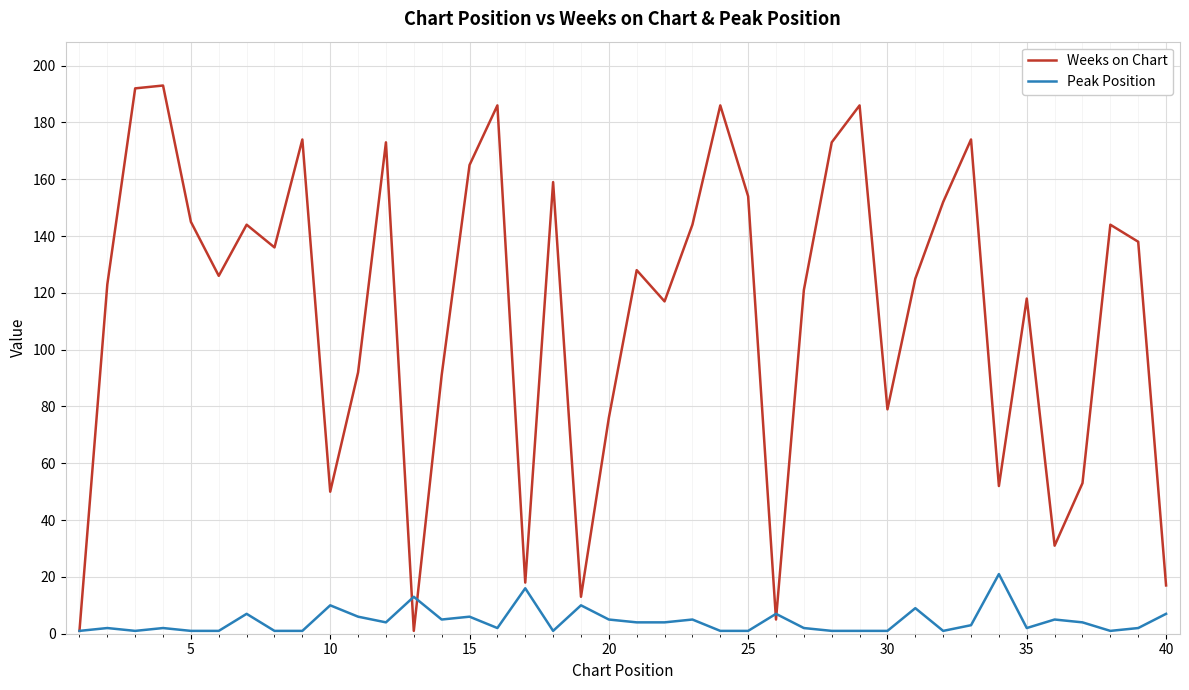

Rank the series by their maximum value, from highest to lowest.

Weeks on Chart, Peak Position